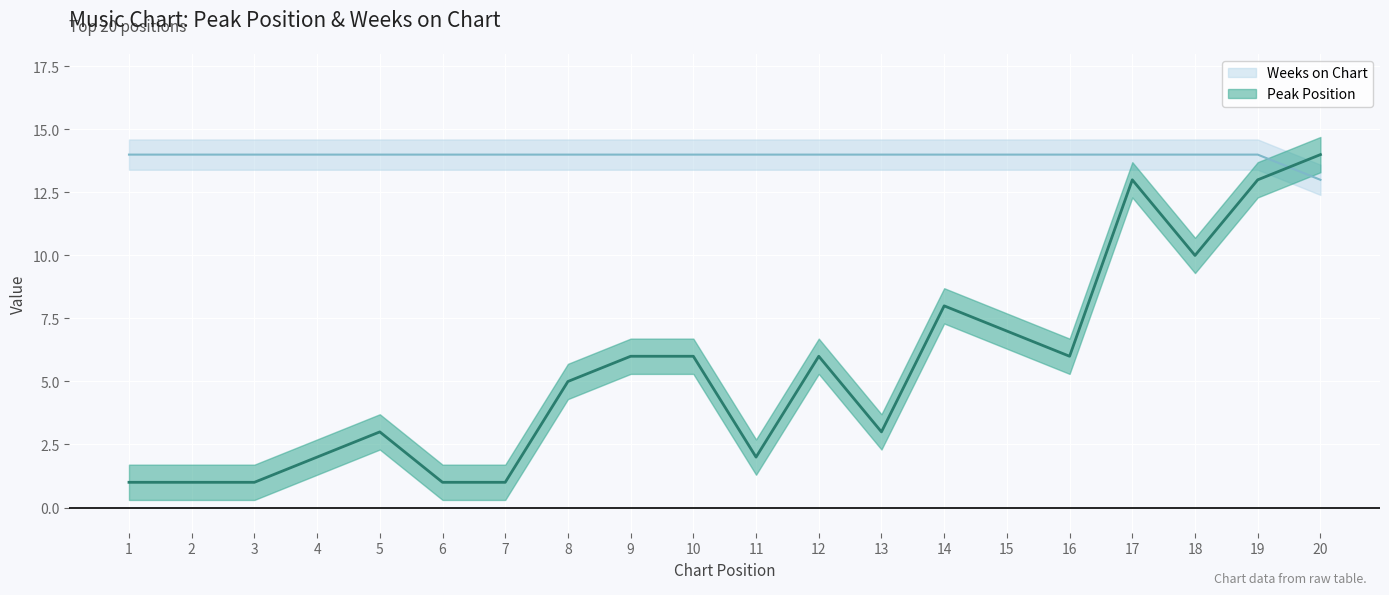

True or false: Weeks on Chart and Peak Position cross at least once.

True